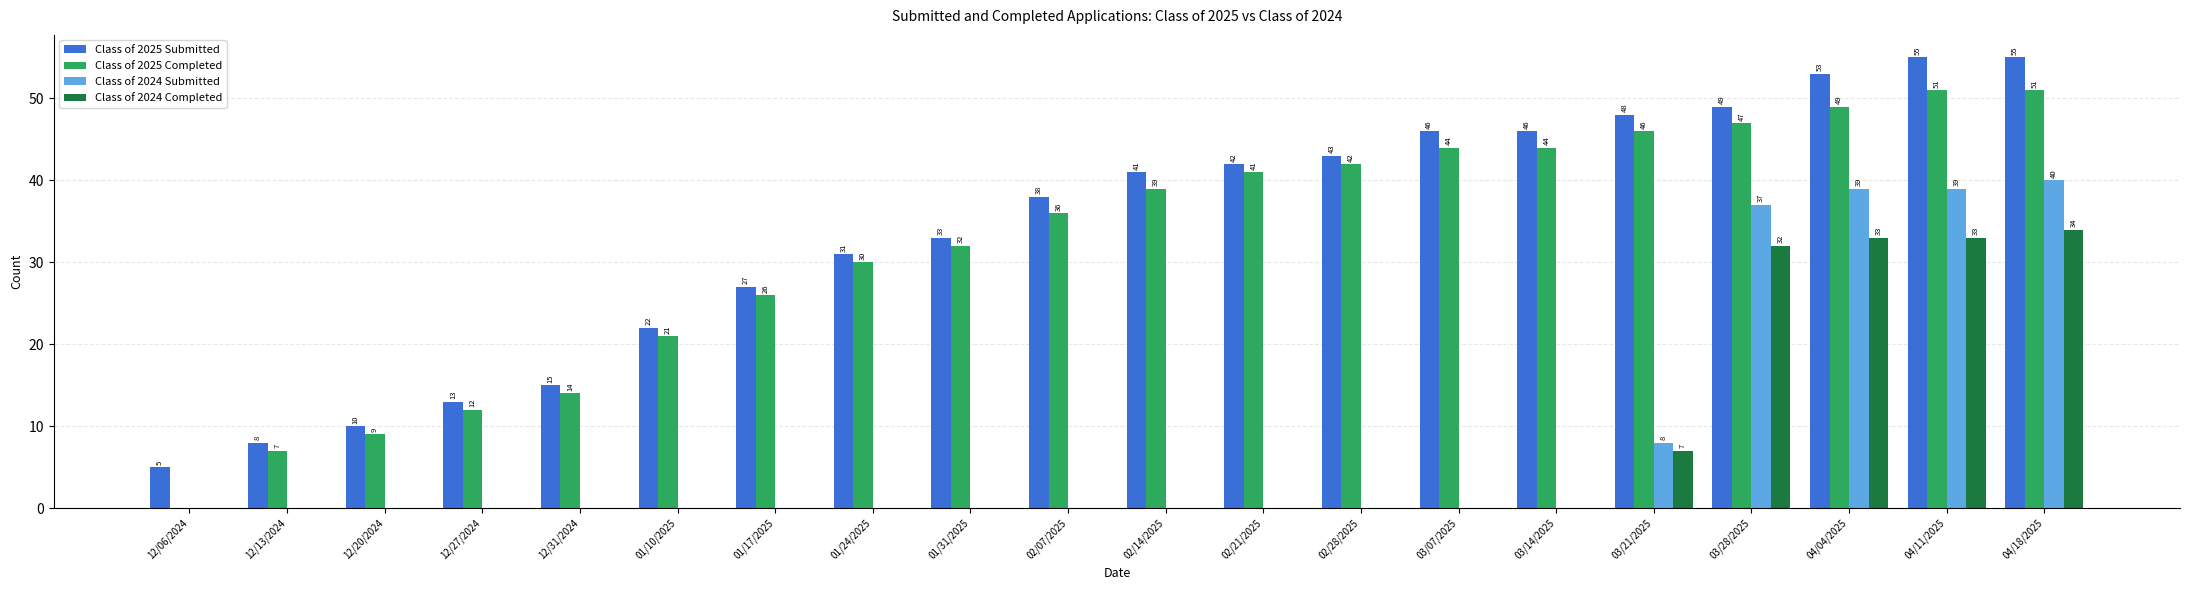

True or false: Class of 2025 Submitted has a value of 15 at 12/31/2024.

True